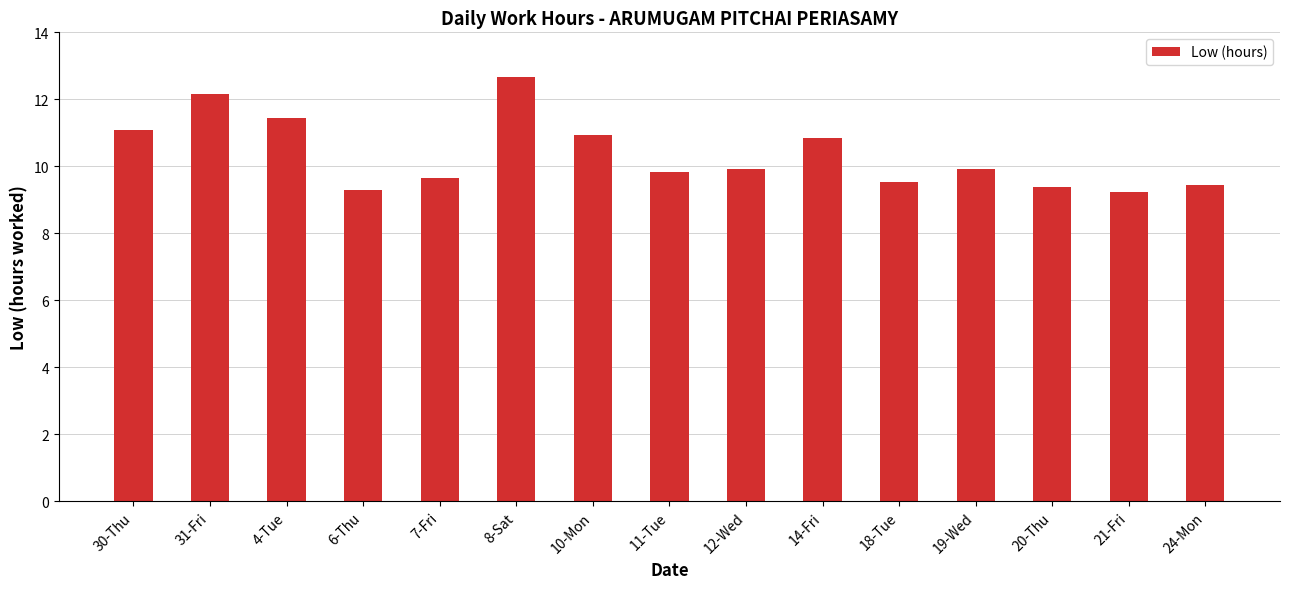

What is the difference between the values at 10-Mon and 31-Fri?

1.2